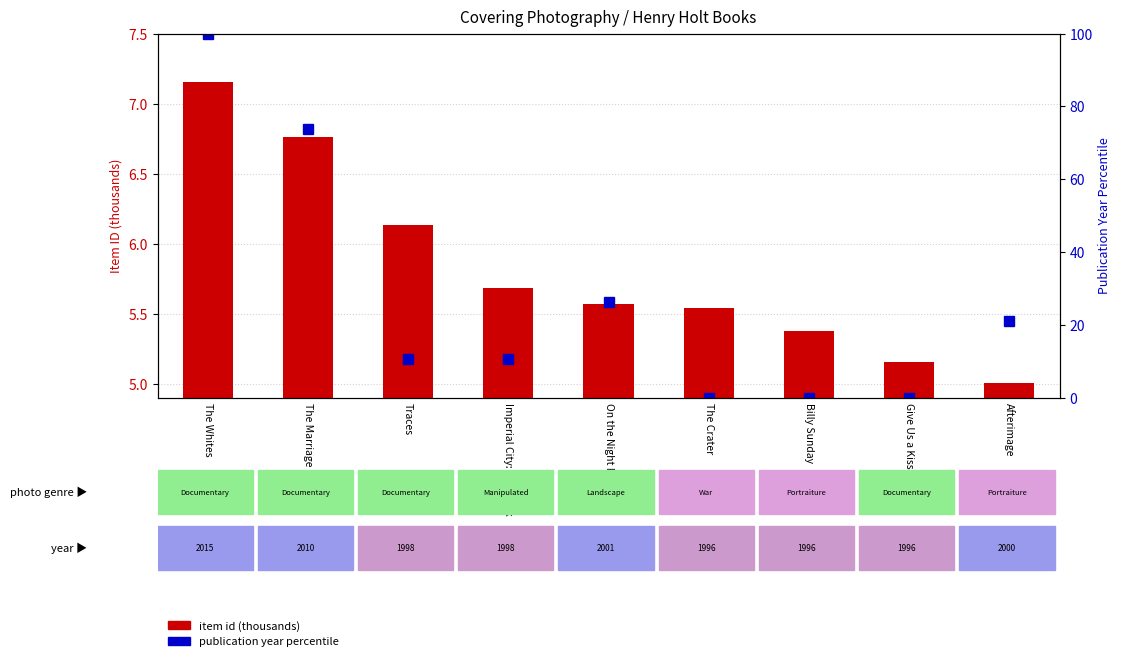

What is the label of the 5th bar from the right?

On the Night Plain